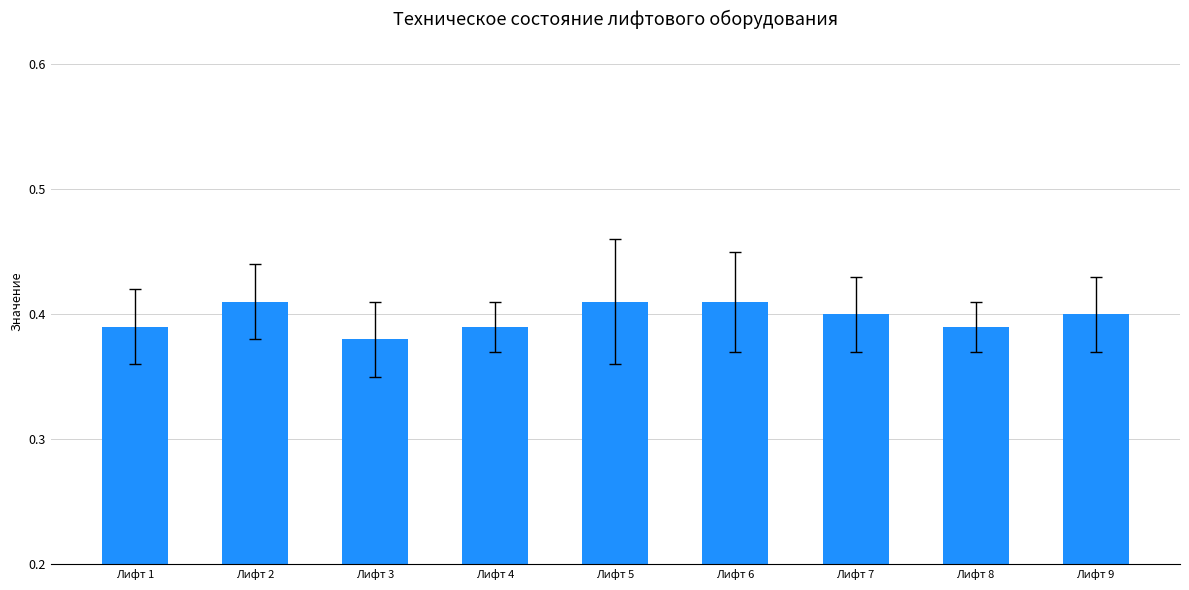

At which label is the value closest to 0?

Лифт 3